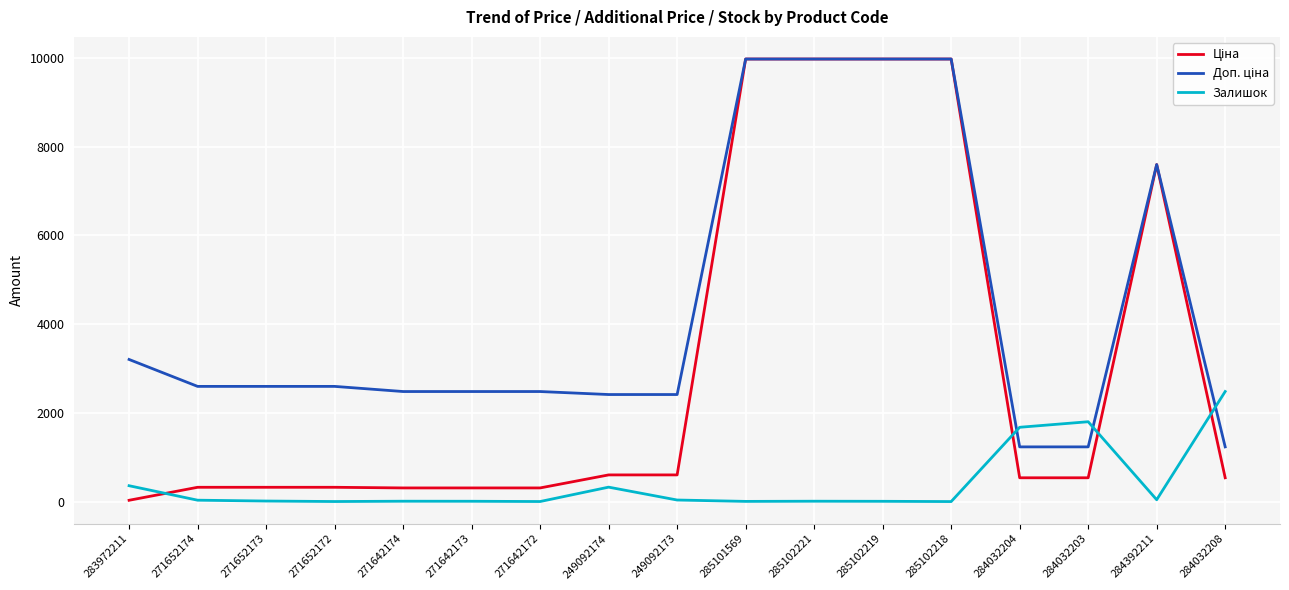

What is the total value across all series at 249092174?

3346.6